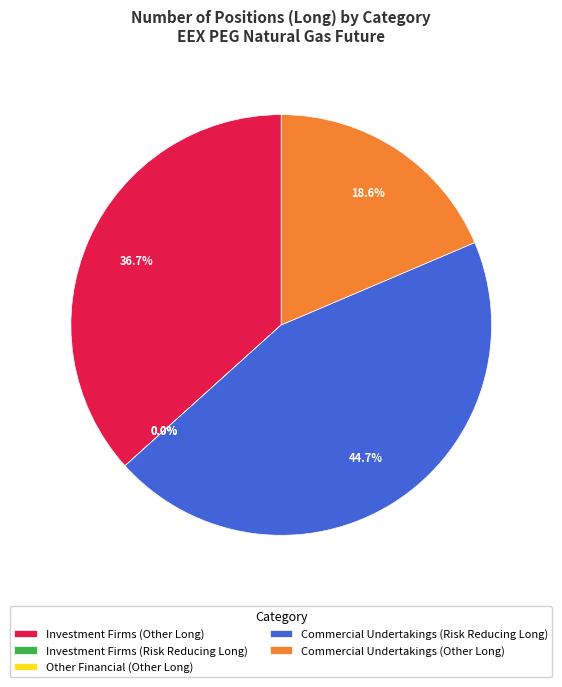

Between Commercial Undertakings (Other Long) and Investment Firms (Other Long), which is larger?

Investment Firms (Other Long)